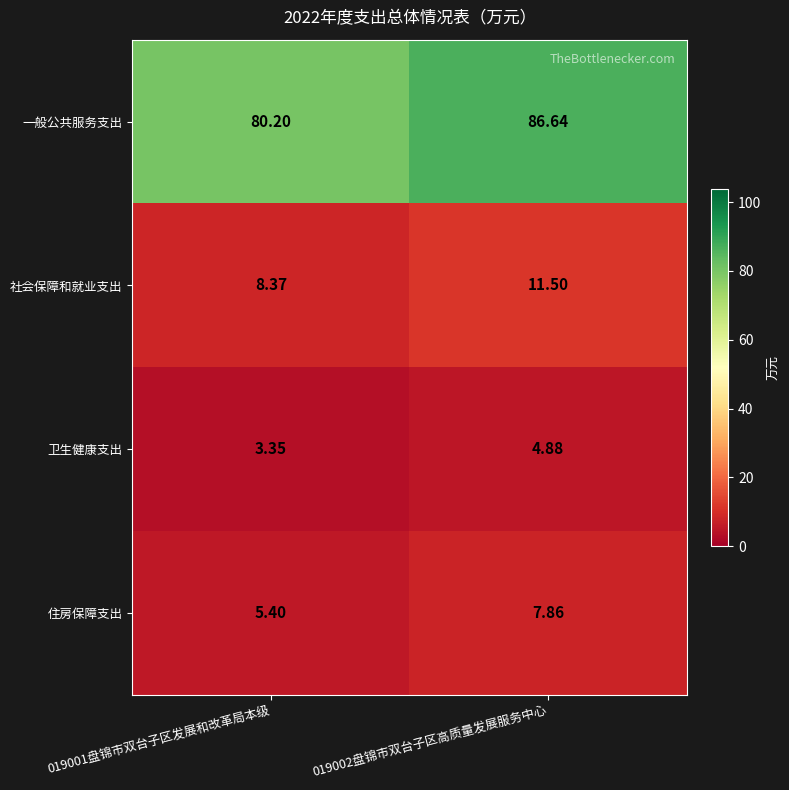

At how many categories does at least one series exceed 72?

2